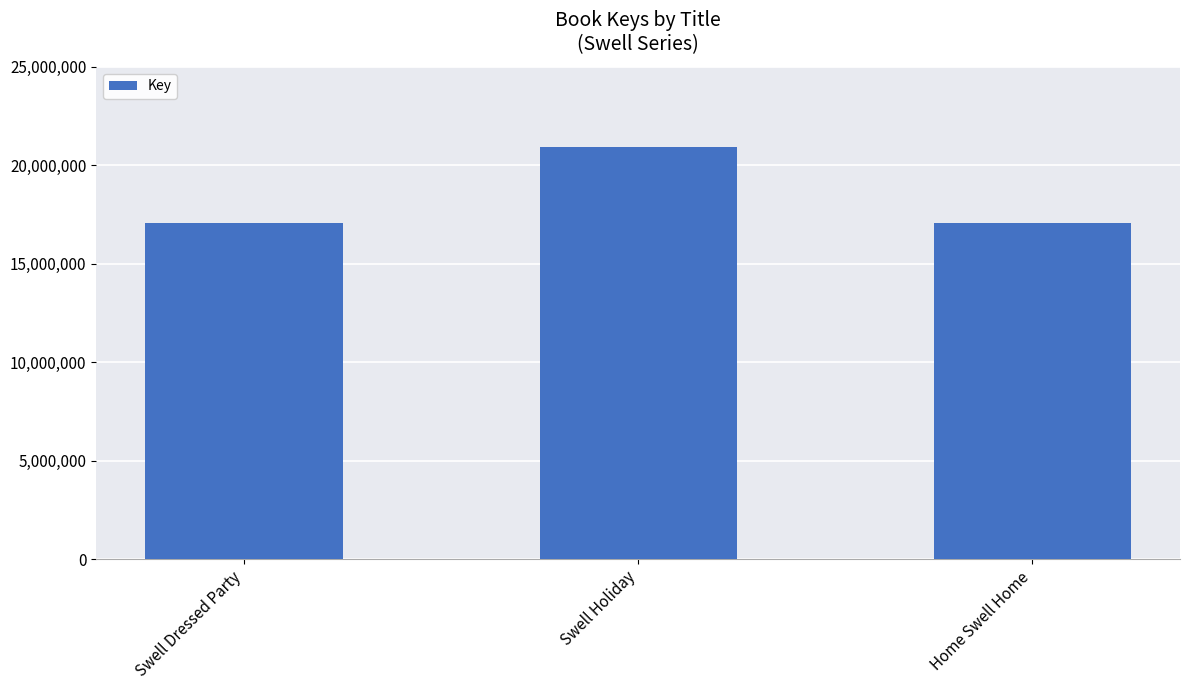

Which label corresponds to the largest value in the chart?

Swell Holiday